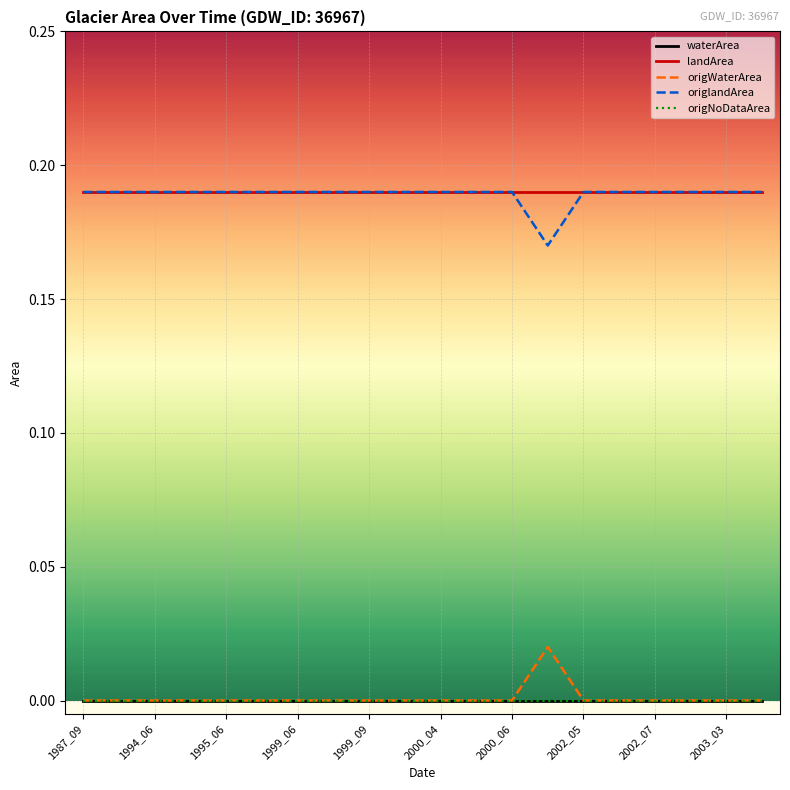

At which label does waterArea reach its minimum?

1987_09